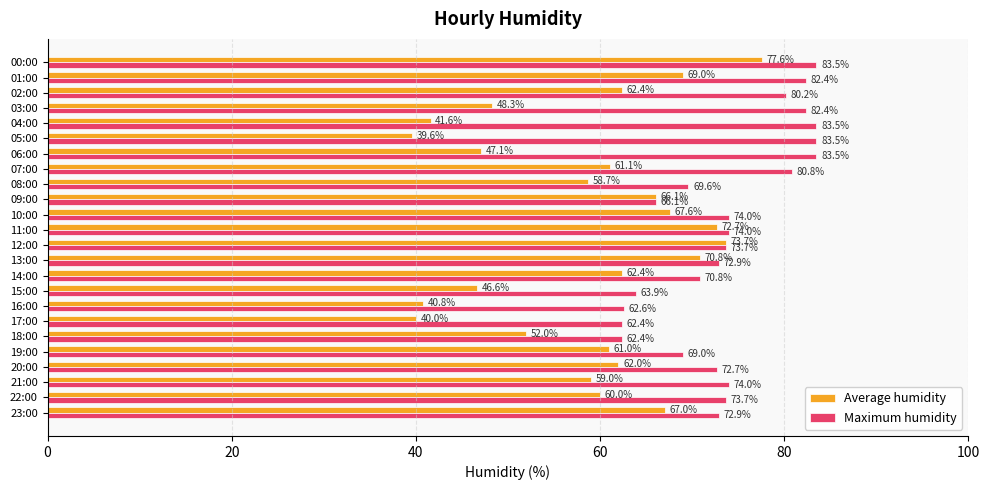

What is the maximum value for Maximum humidity?

83.5